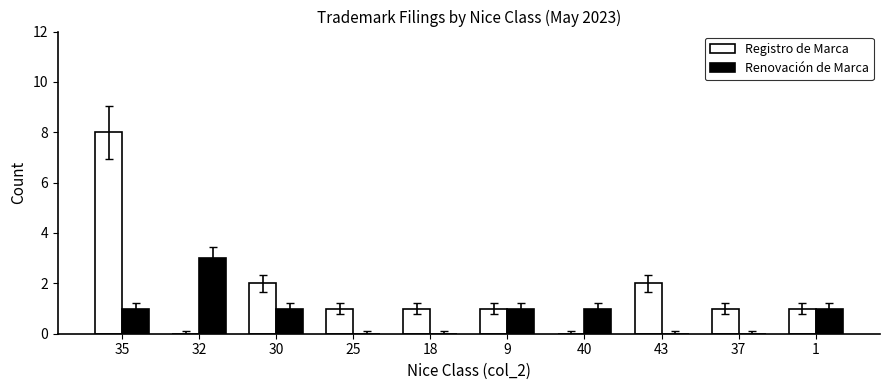

Which series has the largest total across all categories?

Registro de Marca